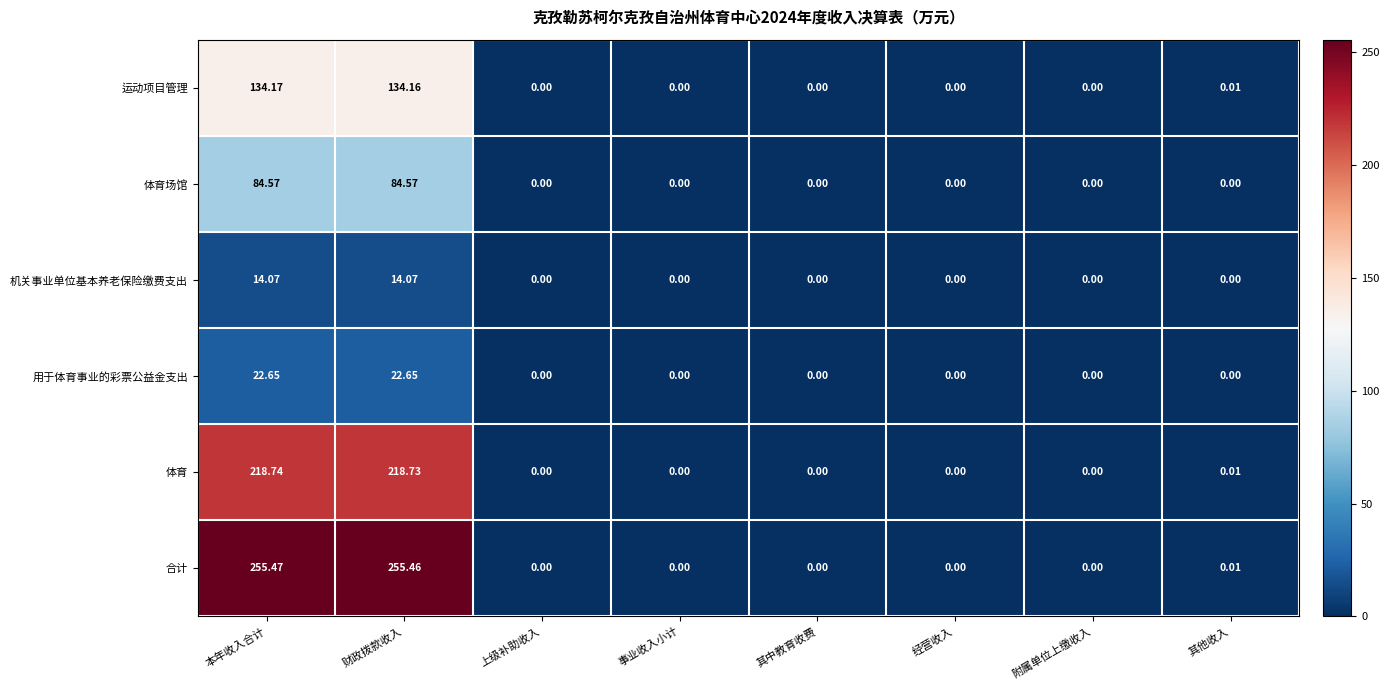

Which series changed the most between 财政拨款收入 and 附属单位上缴收入?

合计